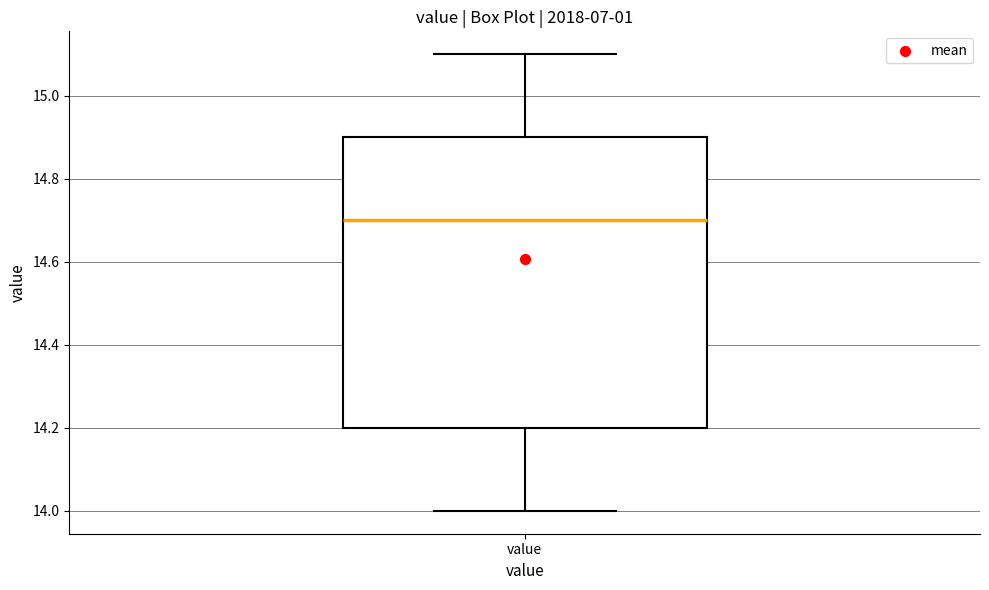

Read this box plot against the y-axis: the position of the median line, the range covered by the box, and the ends of both whiskers. The values are not printed on the chart, so give them approximately, as read against the axis.

median 14.7, box 14.2 to 14.9, whiskers 14.0 to 15.1